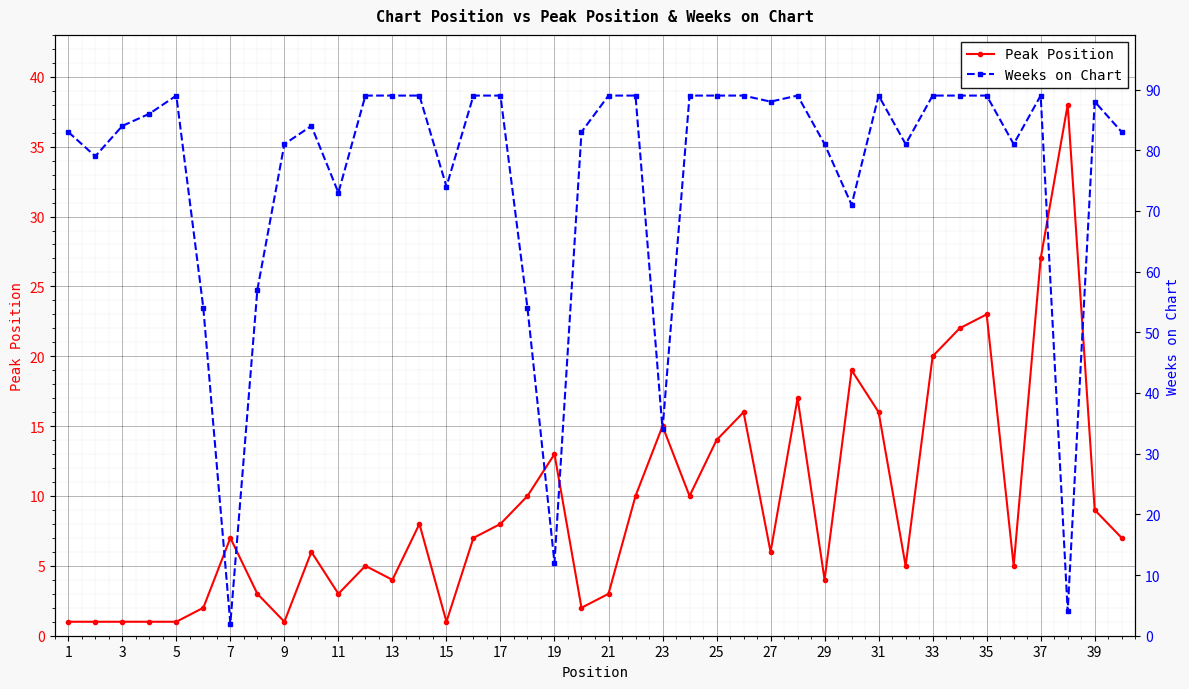

What is the approximate value of Peak Position at 11?

3